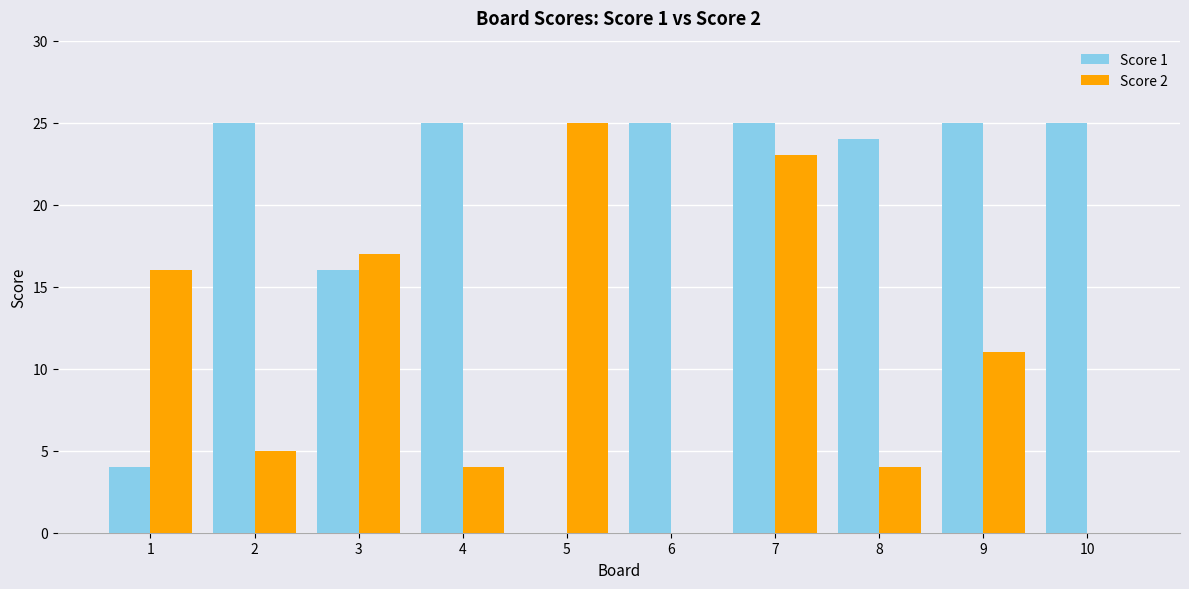

How many data points does each series have?

10